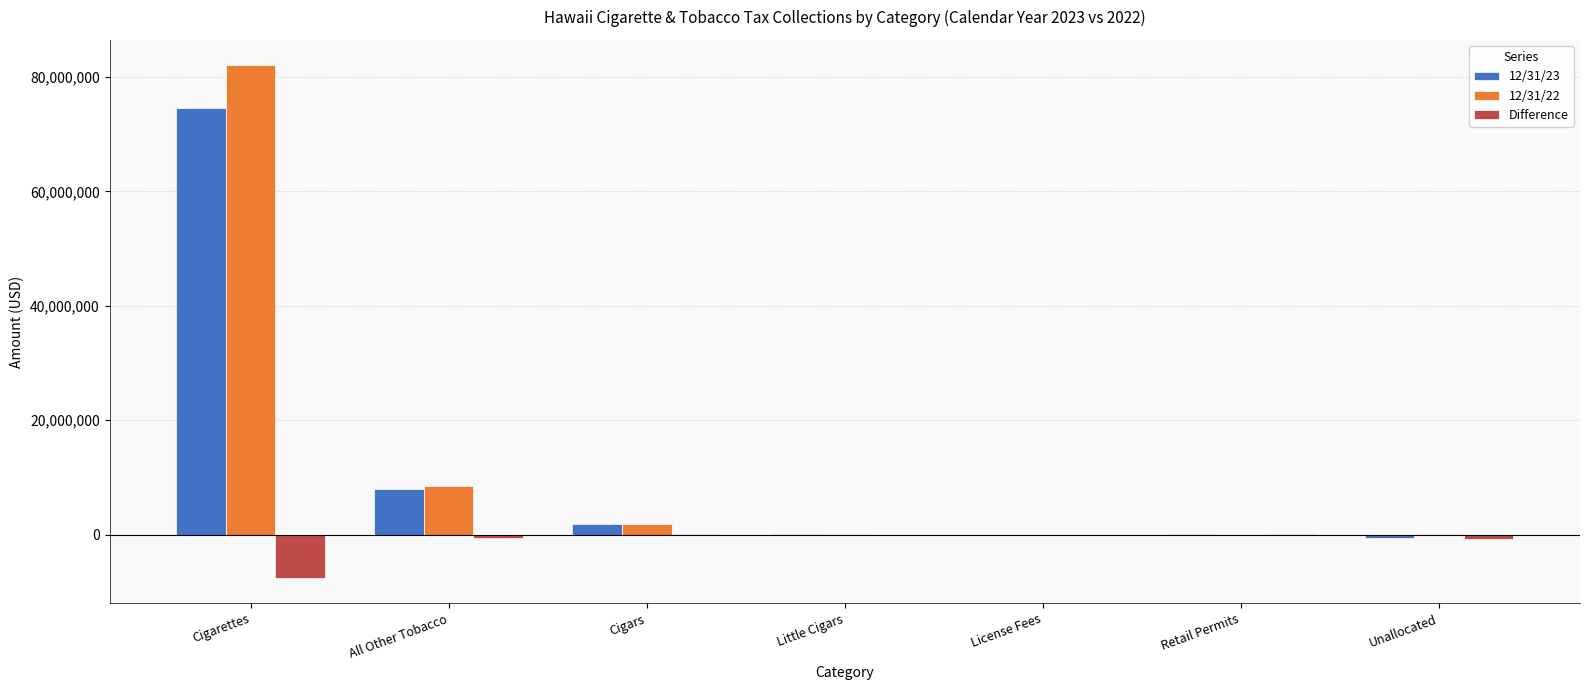

Is it true that 12/31/22 equals 3595053.4 at All Other Tobacco?

False